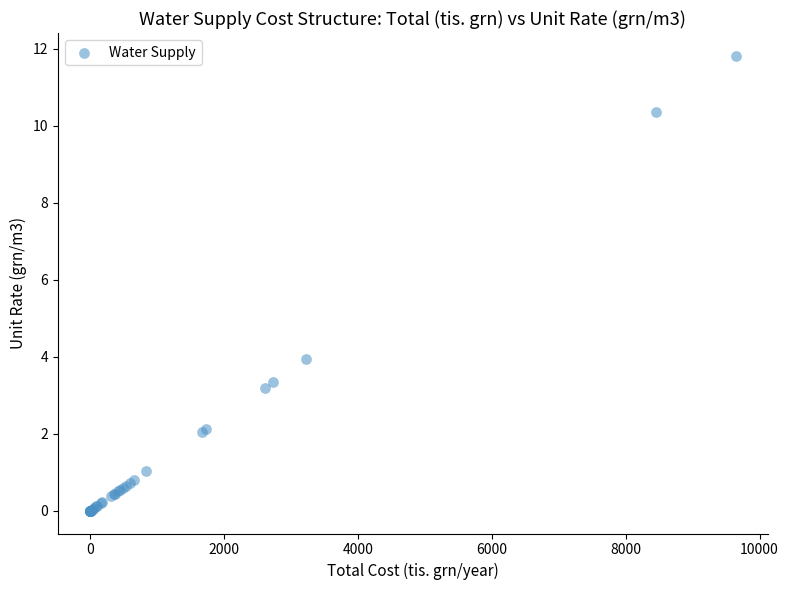

What Y value in the scatter plot is closest to 5?

3.9